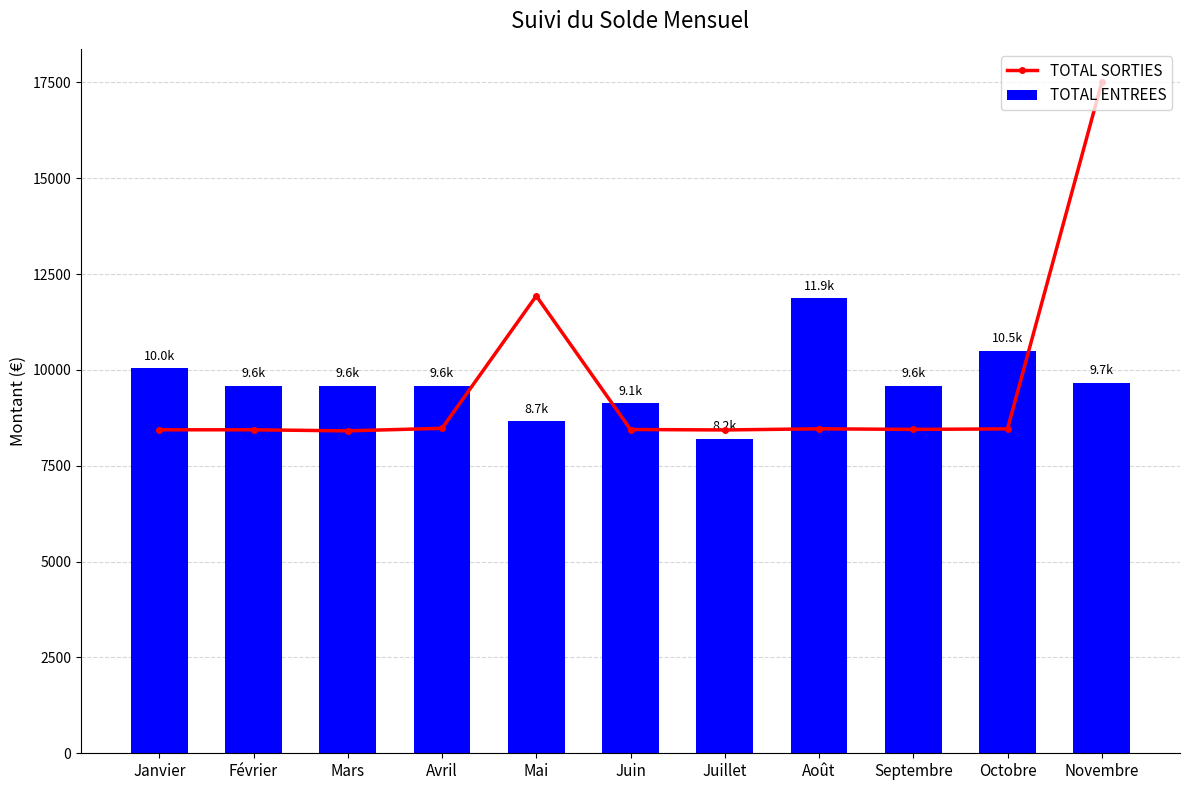

What is the sum of the TOTAL SORTIES values at Juin and Septembre?

16895.4